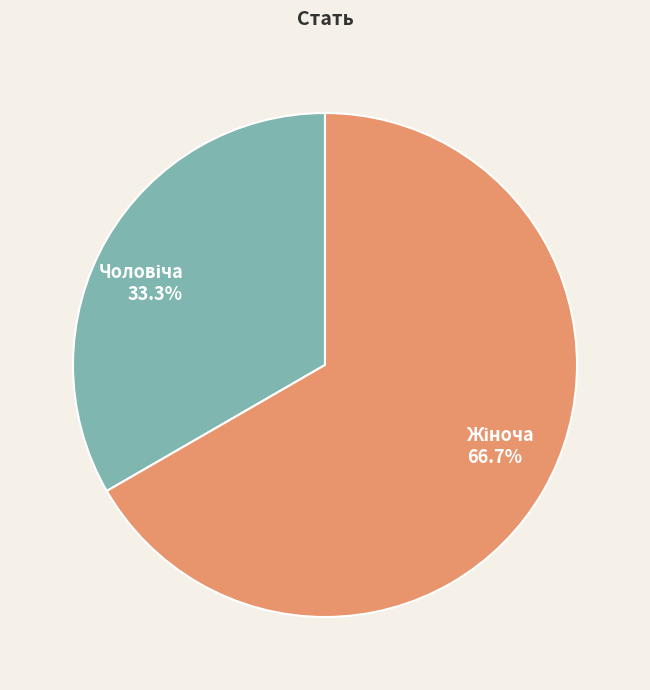

Does any single category account for the majority?

Yes